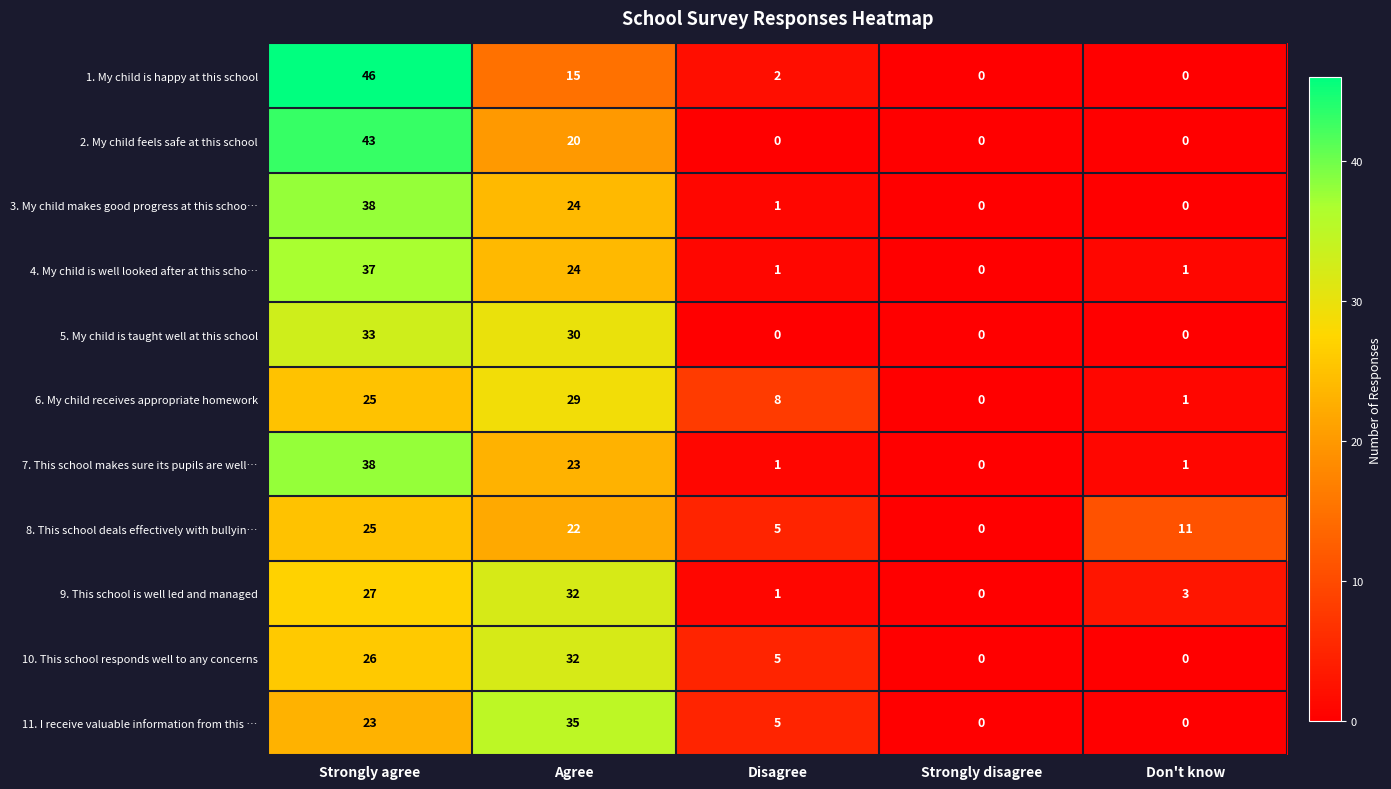

At how many categories does at least one series exceed 42?

1